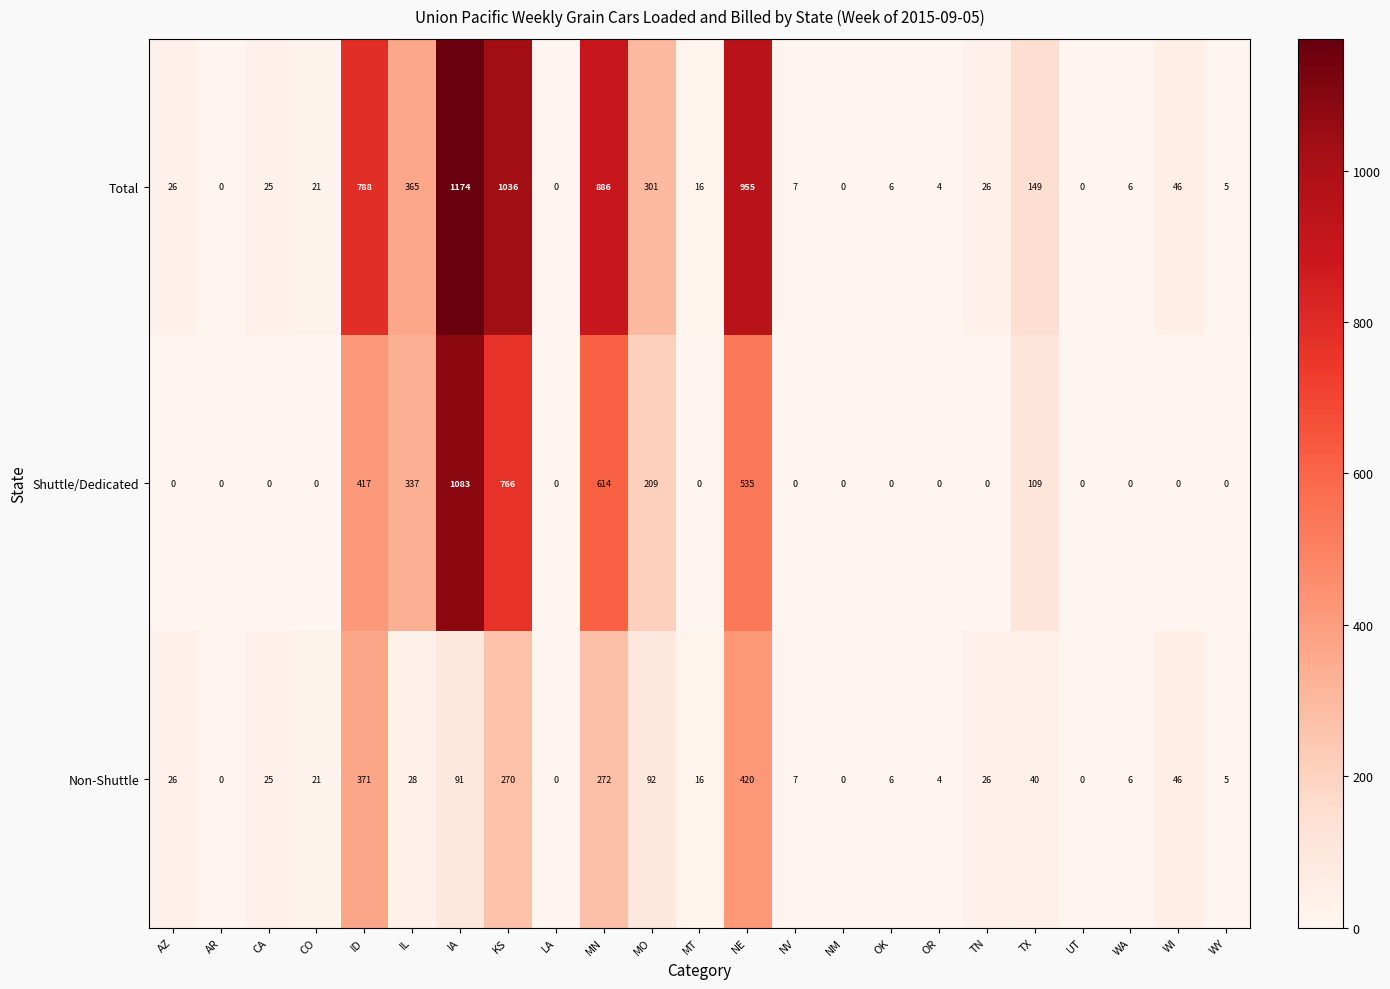

Which series has the widest spread of values?

Total